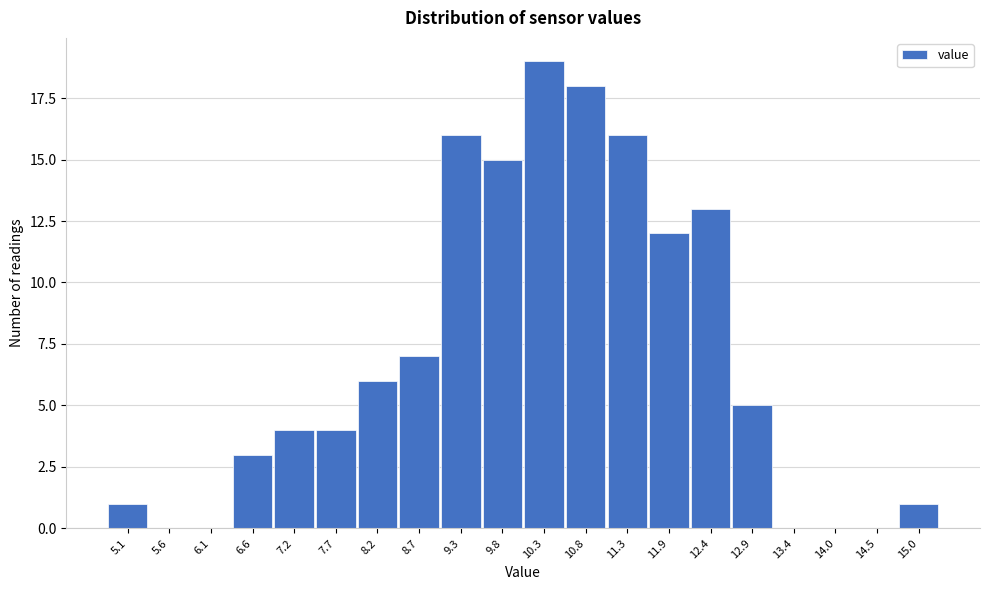

Reading right to left, transcribe all the data shown in this chart.

15.0=1	14.5=0	14.0=0	13.4=0	12.9=5	12.4=13	11.9=12	11.3=16	10.8=18	10.3=19	9.8=15	9.3=16	8.7=7	8.2=6	7.7=4	7.2=4	6.6=3	6.1=0	5.6=0	5.1=1